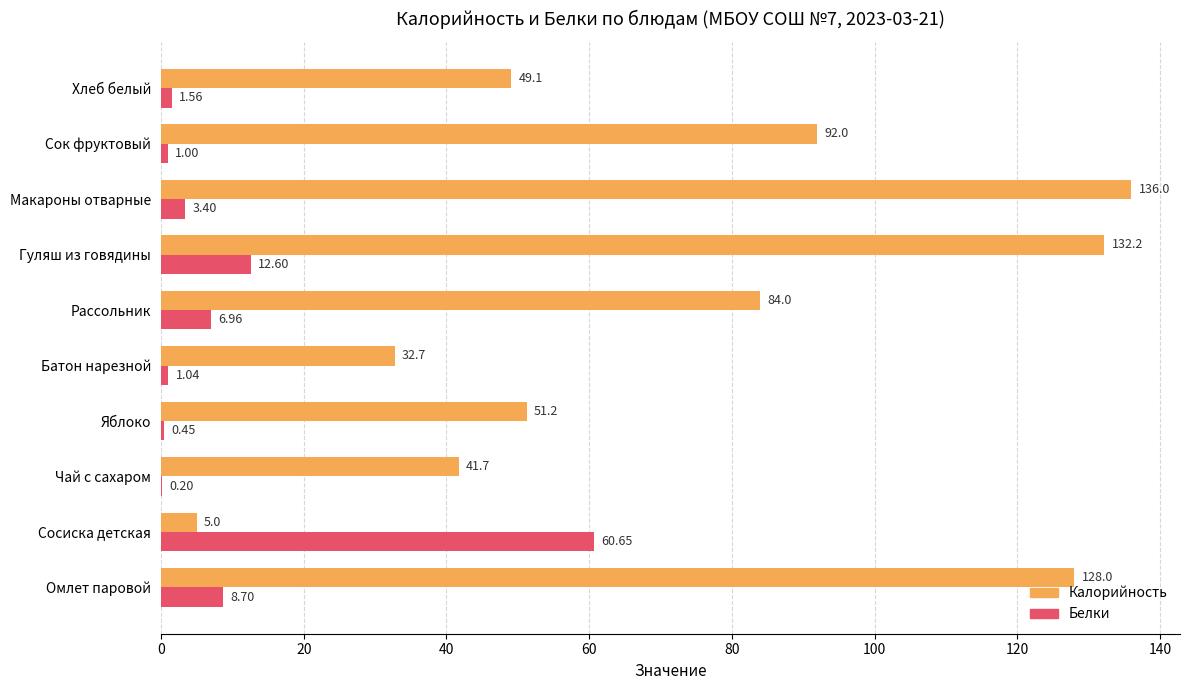

At which category is the sum across all series the highest?

Гуляш из говядины